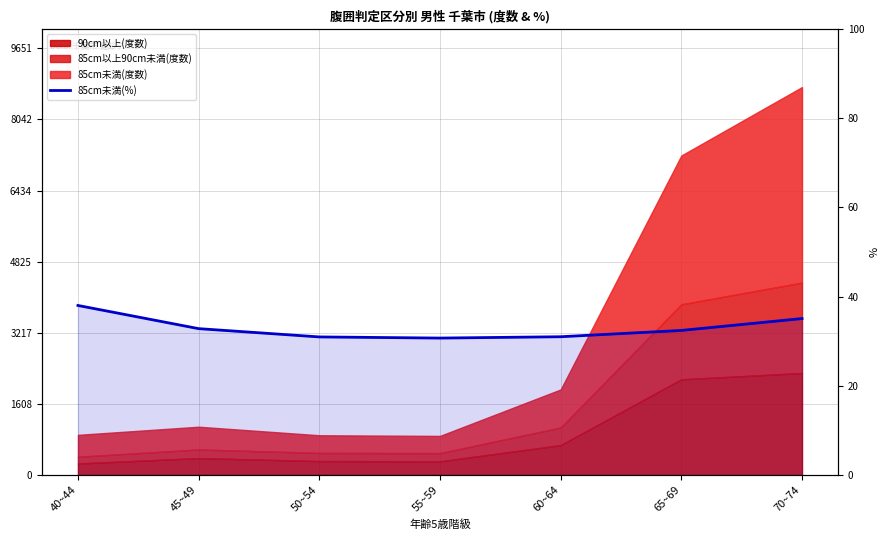

How many points are lower than both their immediate neighbors (excluding endpoints)?

1